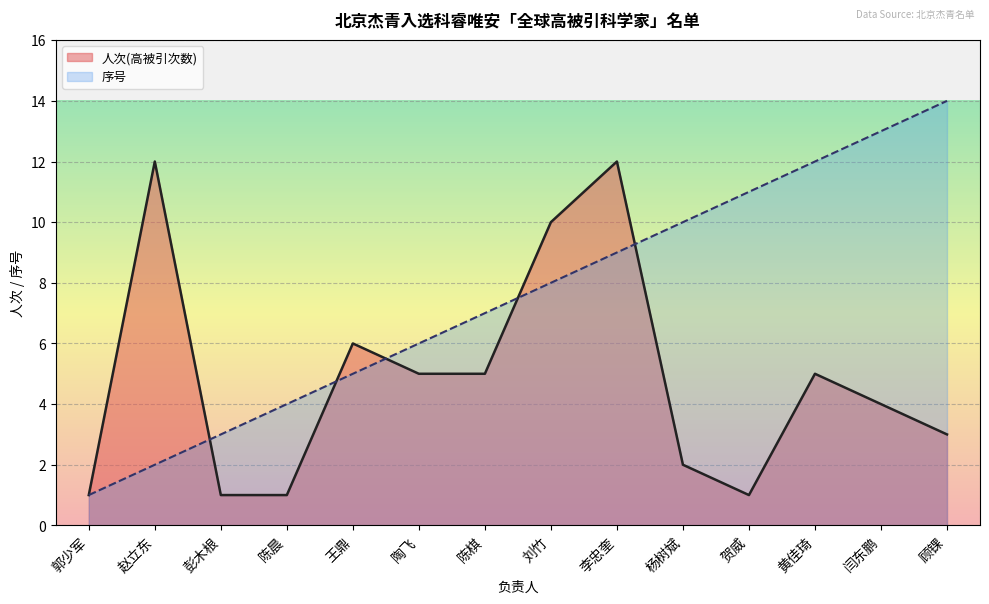

What is the spread (max minus min) of values at 陶飞?

1